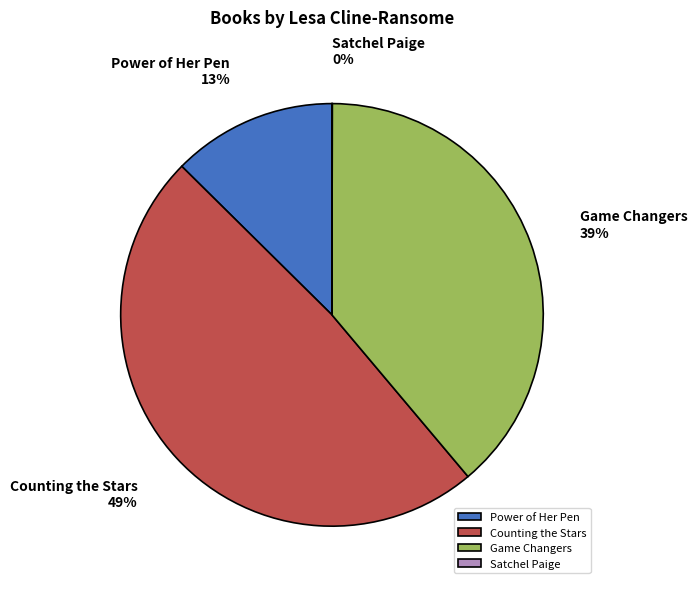

True or false: Game Changers accounts for 32% of the total.

False